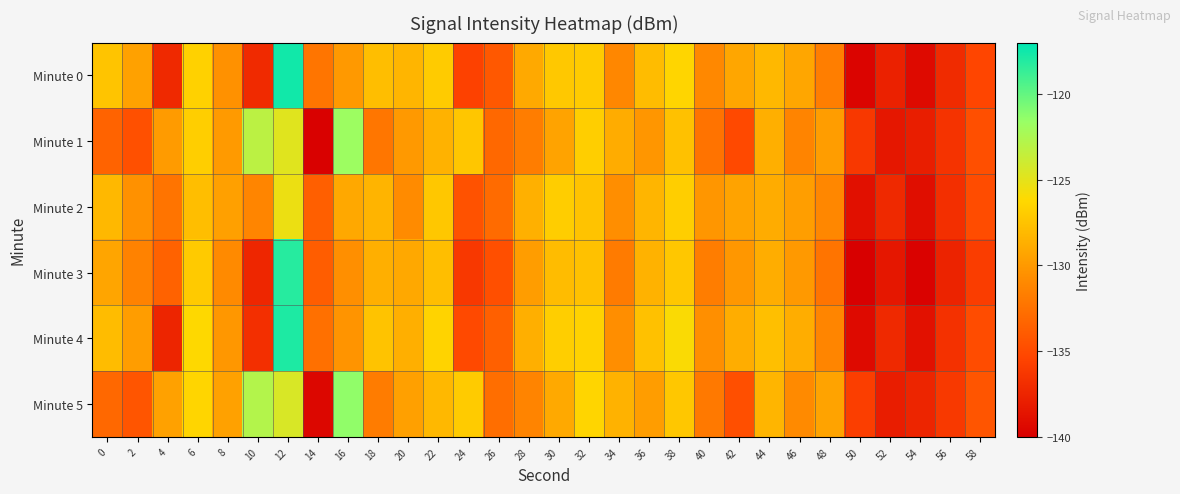

Which has a higher value, 24 or 18?

18